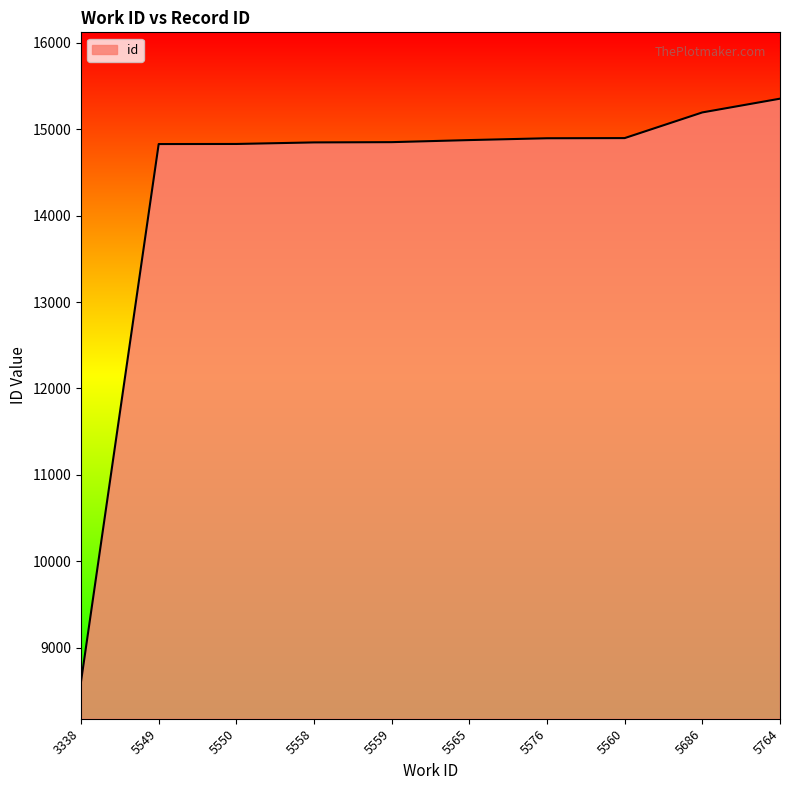

Which has a higher value, 5764 or 5550?

5764